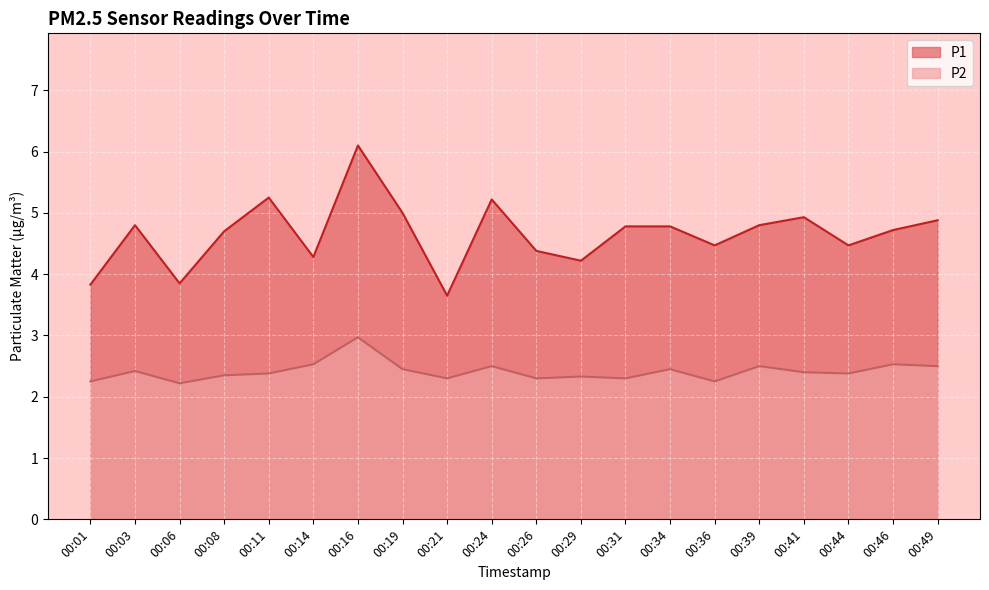

What is the value of the P1 point at the 15th from the left?

4.5